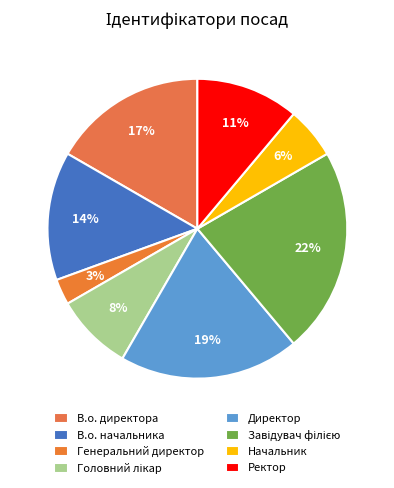

Count the number of slices in the pie.

8